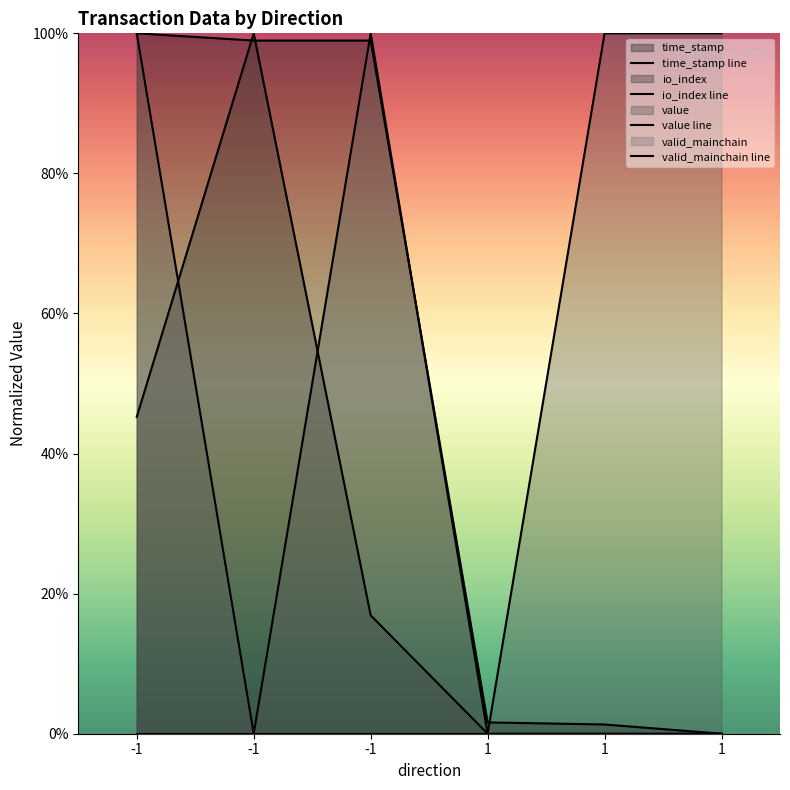

Reading right to left, extract all data points from this chart.

time_stamp line: 0.0	1.3	1.6	99.0	99.0	100.0
io_index line: 0.0	0.0	0.0	16.9	100.0	45.2
value line: 100.0	100.0	0.0	100.0	0.0	100.0
valid_mainchain line: 0.0	0.0	0.0	0.0	0.0	0.0